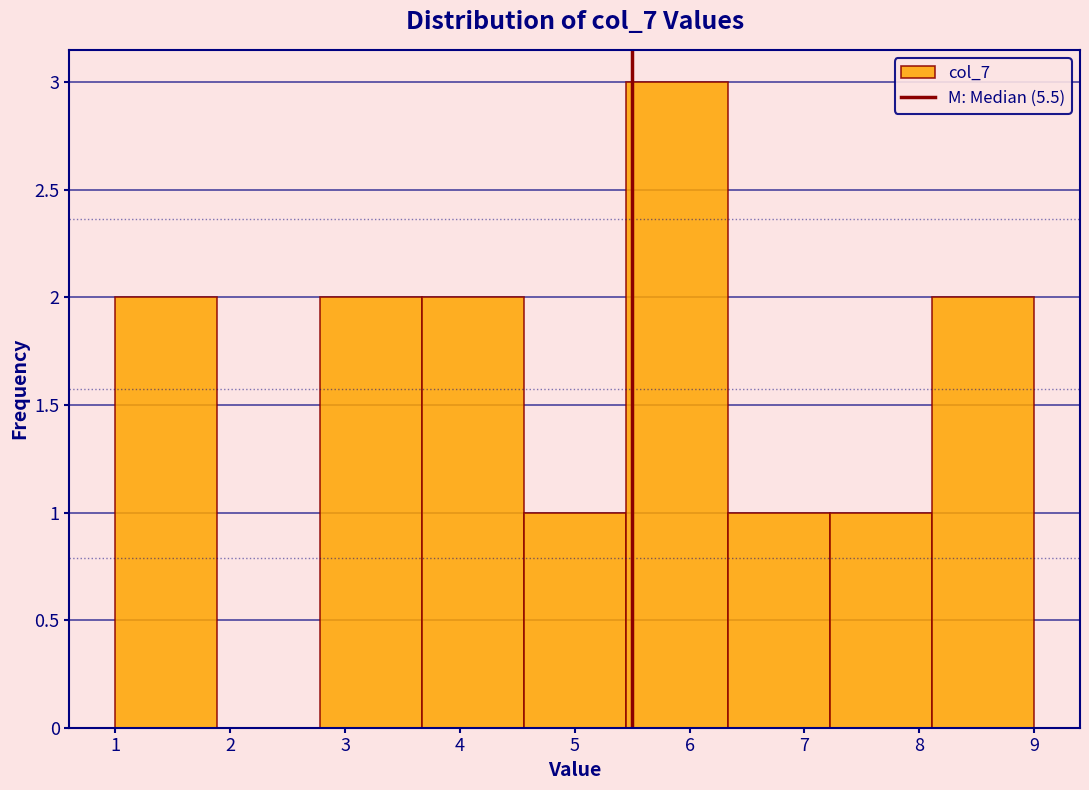

Which range on the x-axis has the tallest bar?

5.4 to 6.3